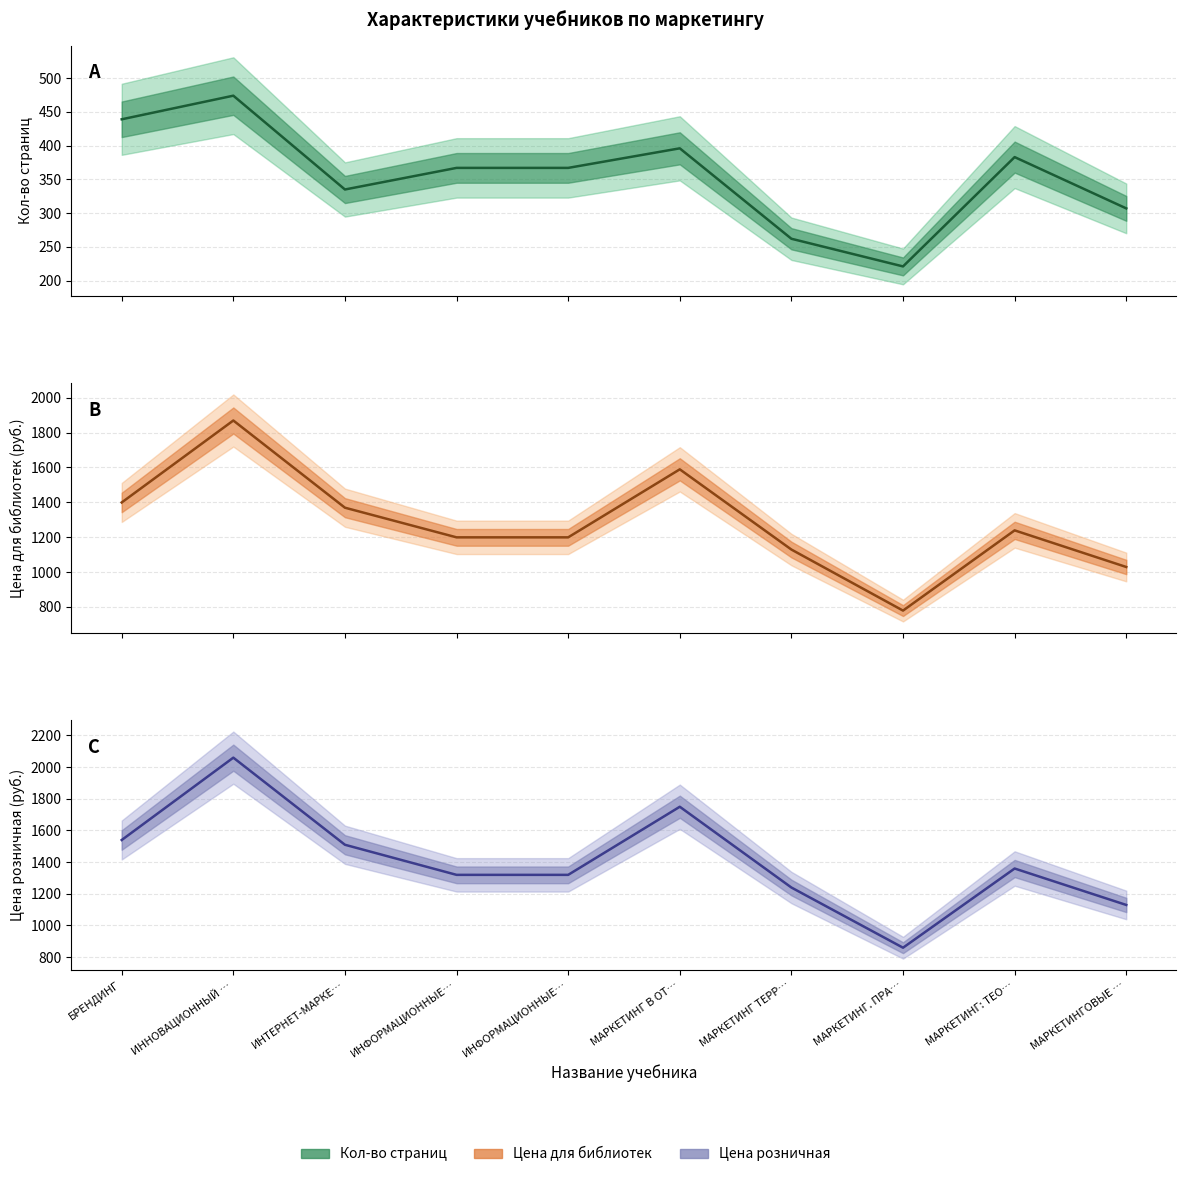

How many data points in Цена розничная are above 1359?

4